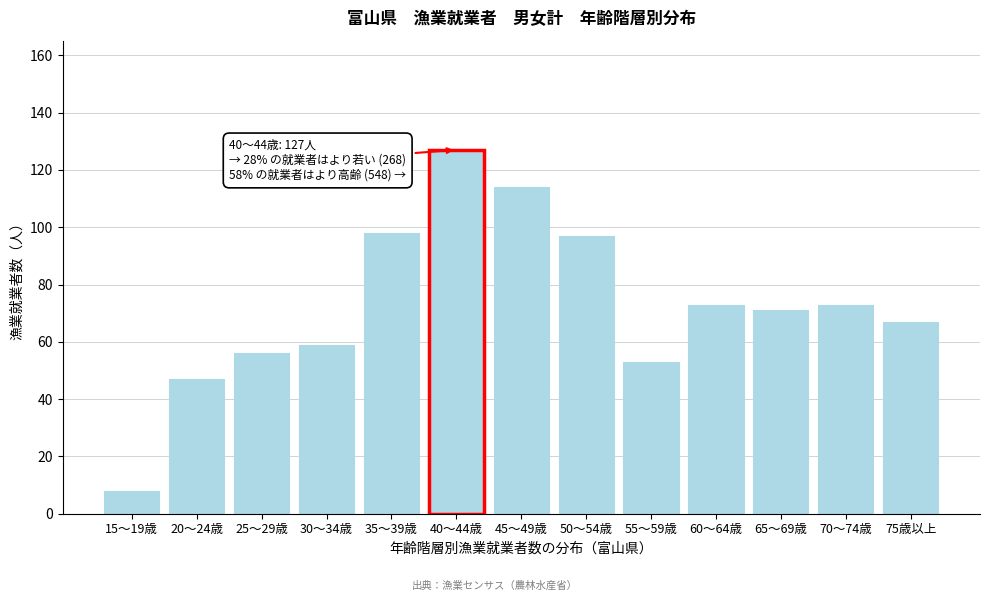

Reading left to right, extract all data points from this chart.

8	47	56	59	98	127	114	97	53	73	71	73	67